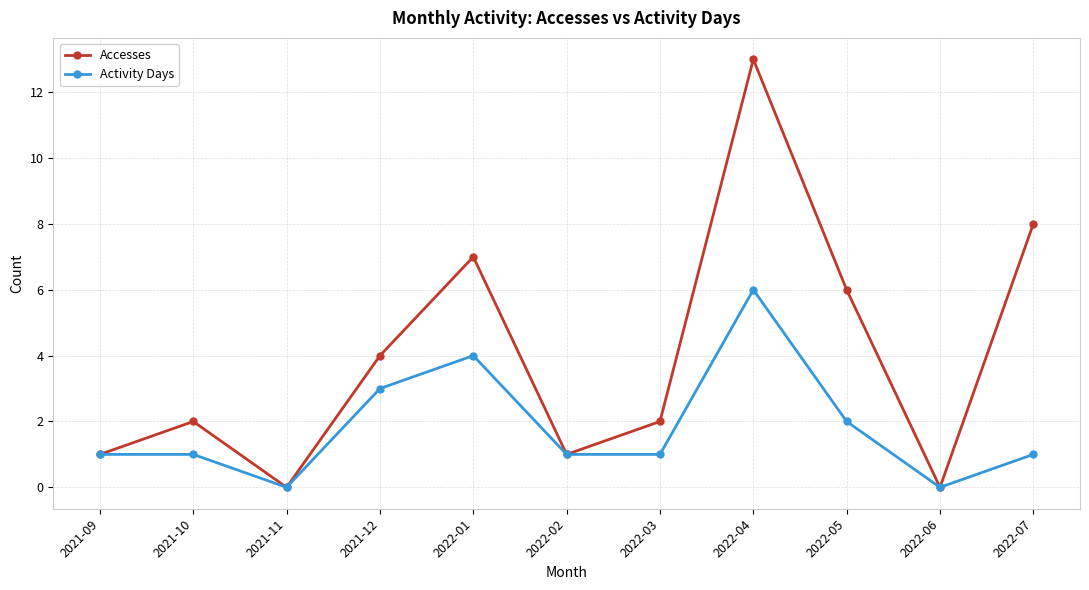

At which category is the sum across all series the highest?

2022-04